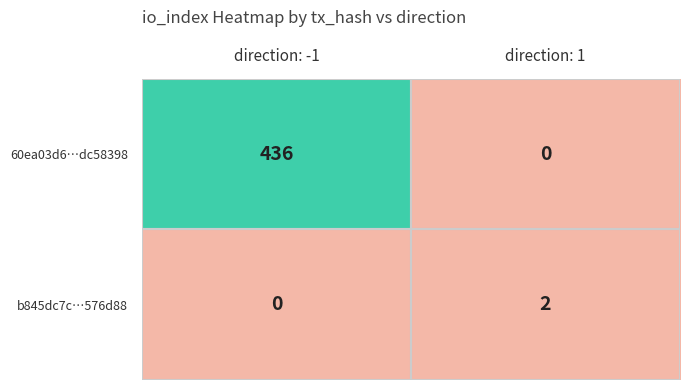

Which series changed the most between direction: -1 and direction: 1?

60ea03d6…dc58398